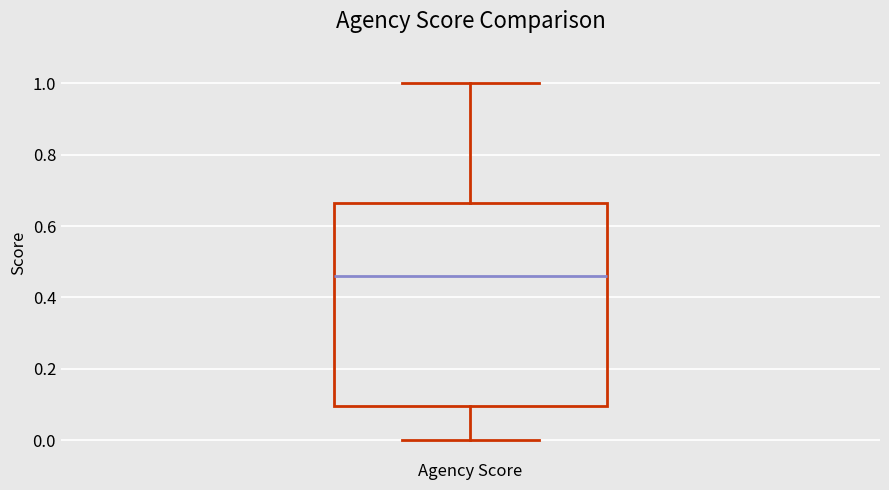

Read this box plot against the y-axis: the position of the median line, the range covered by the box, and the ends of both whiskers. The values are not printed on the chart, so give them approximately, as read against the axis.

median 0.46, box 0.10 to 0.66, whiskers 0.00 to 1.00